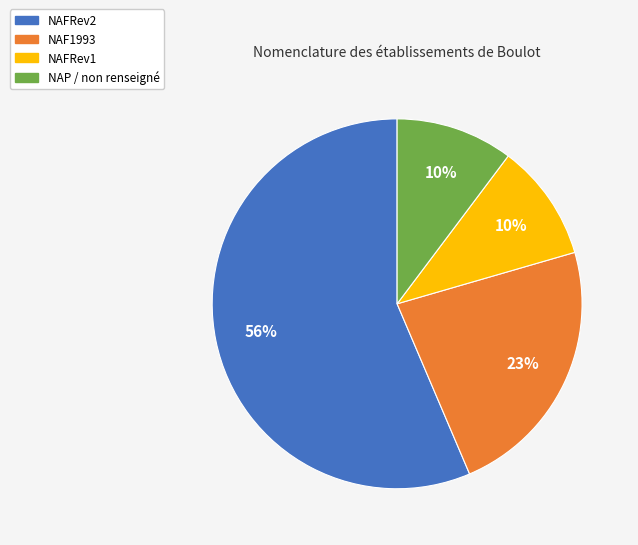

Is there a majority slice in this chart?

Yes